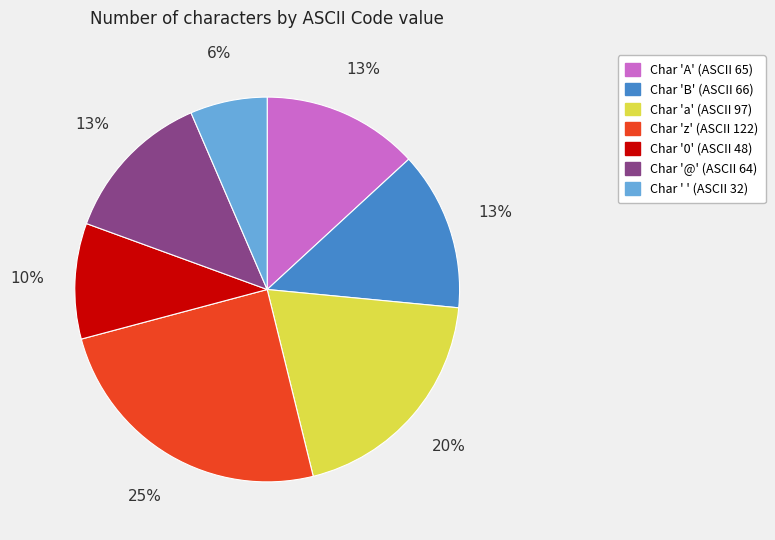

Is there a majority slice in this chart?

No